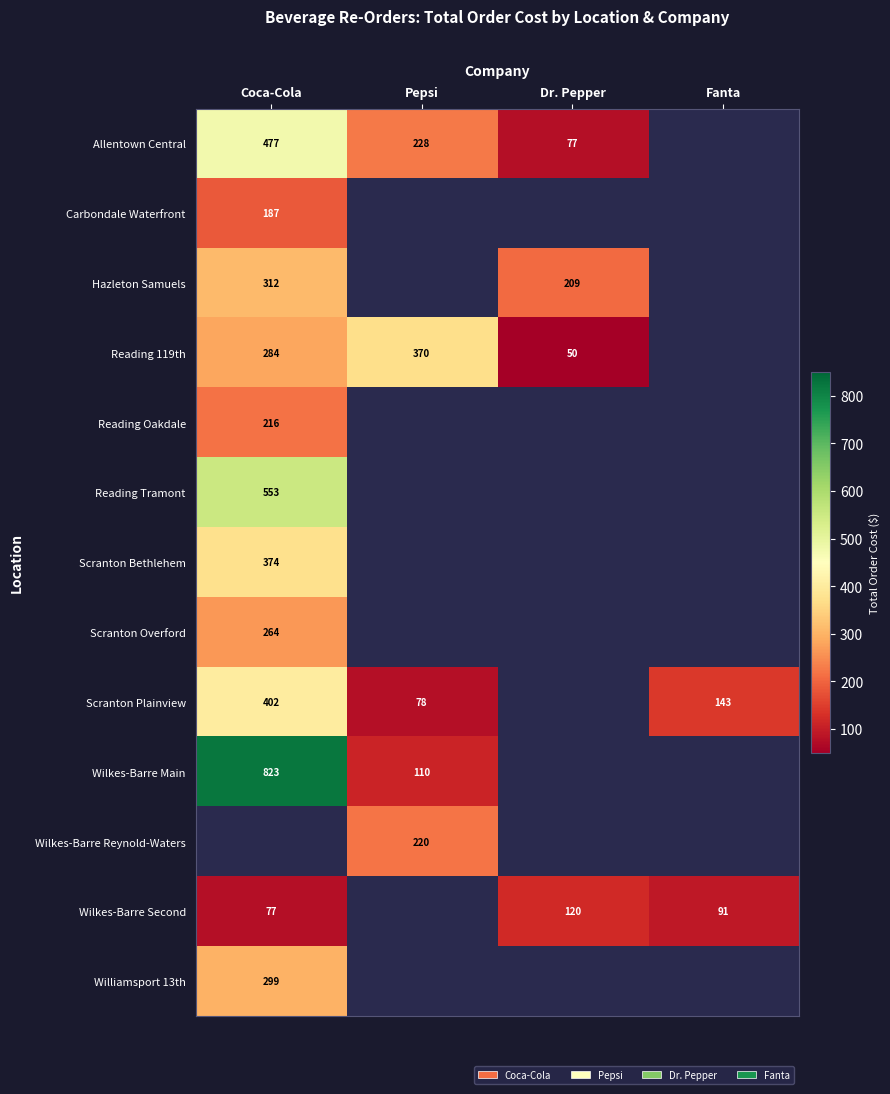

Which series has the largest range (max minus min)?

Wilkes-Barre Main